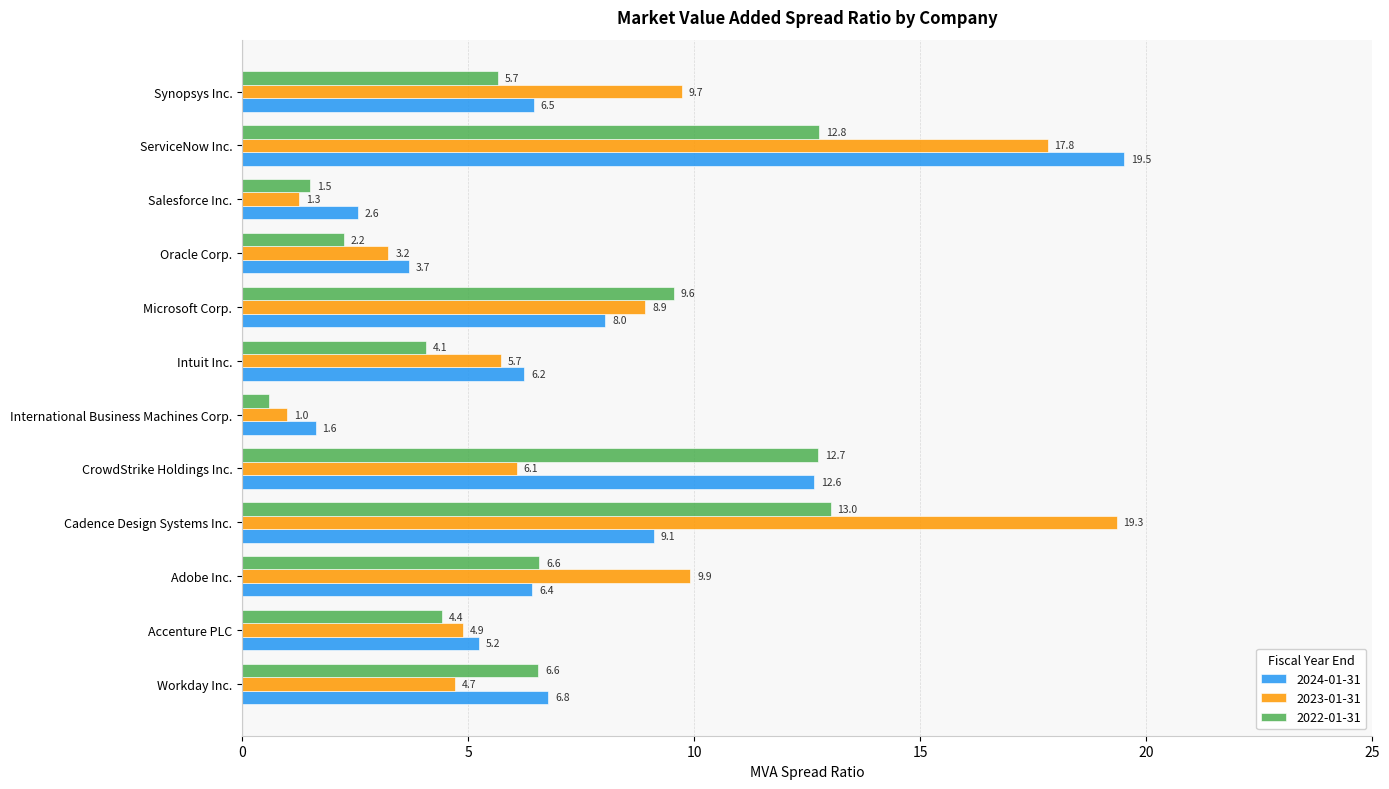

Which category has the highest value in the 2023-01-31 series?

Cadence Design Systems Inc.